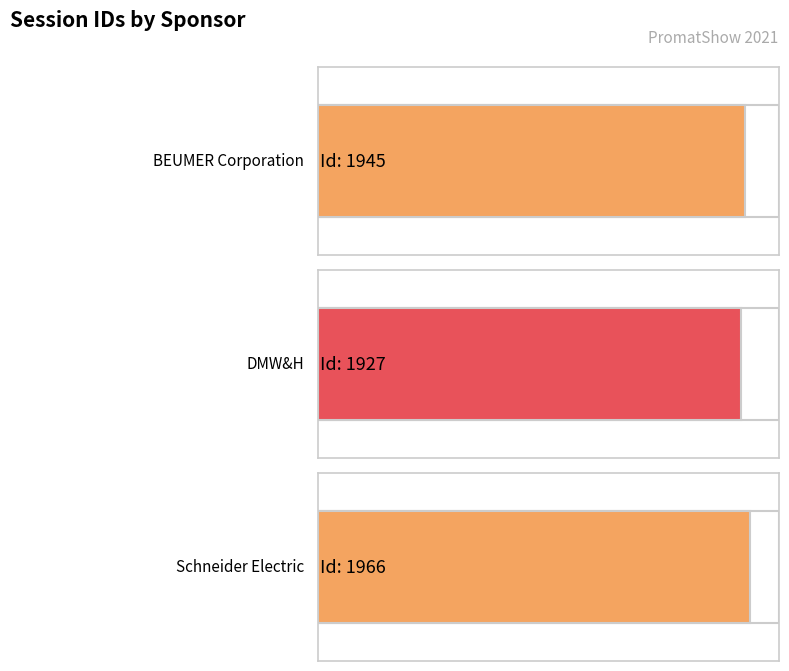

Reading left to right, what are all the values shown in this chart?

BEUMER Corporation=1945	DMW&H=1927	Schneider Electric=1966